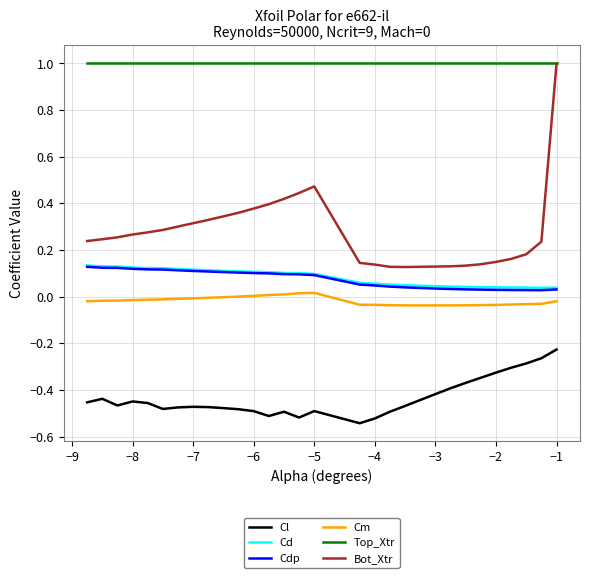

Which series has the largest total across all categories?

Top_Xtr